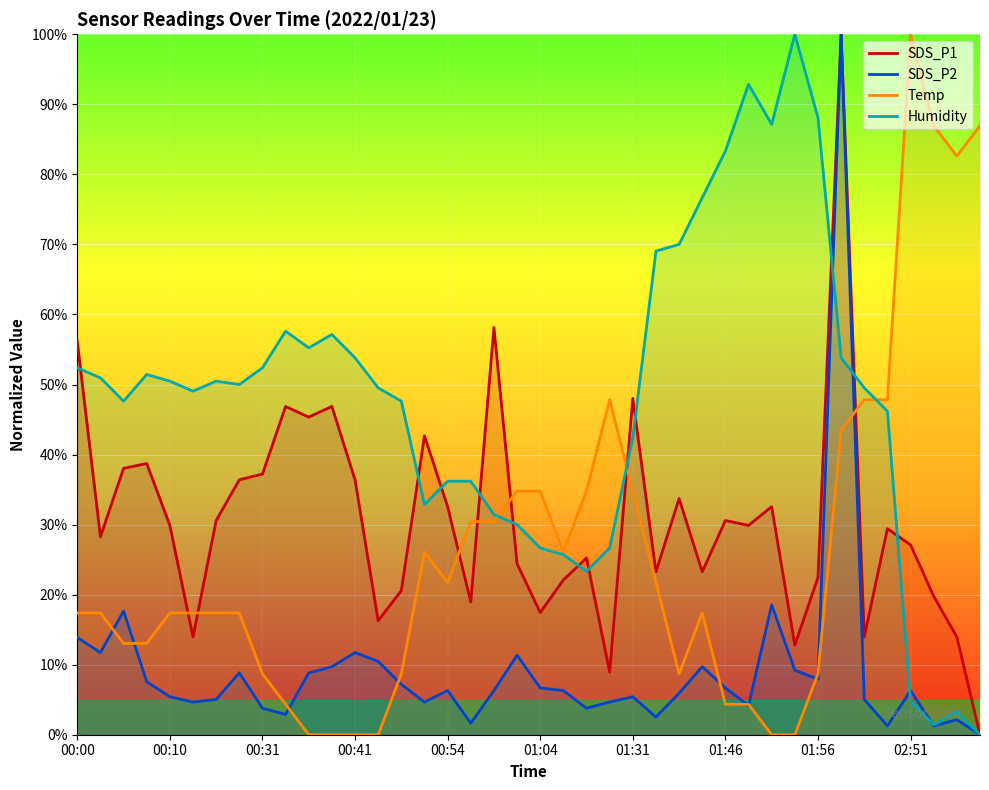

Is the value of Humidity at 00:36 greater than the value of Temp at 00:34?

Yes